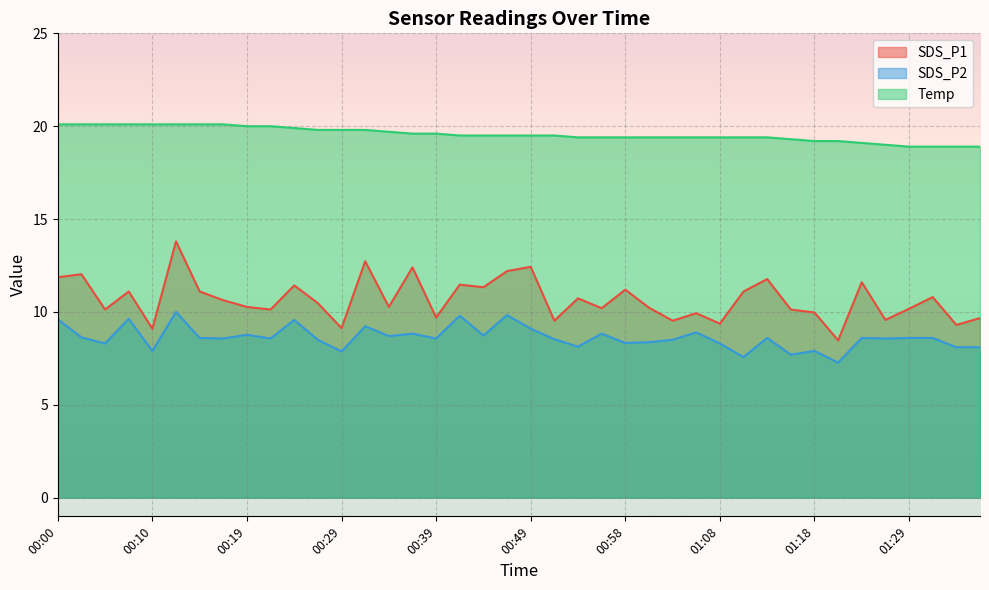

What is the sum of all Temp values?

782.5